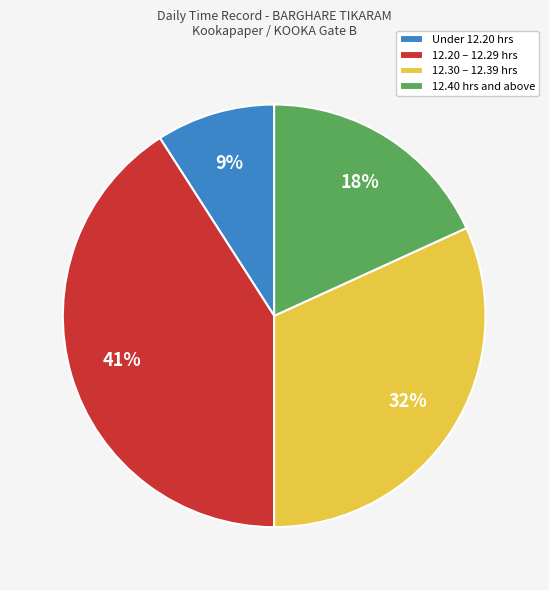

Which category has the smallest portion of the pie?

Under 12.20 hrs